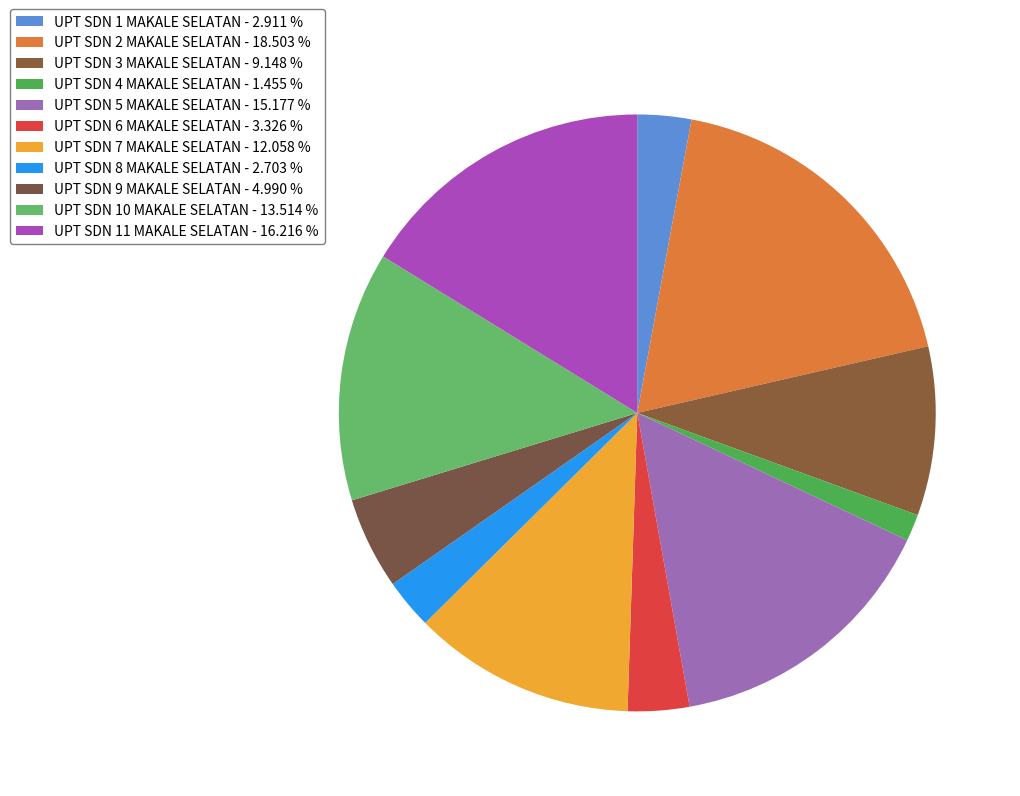

How many slices are in this pie chart?

11